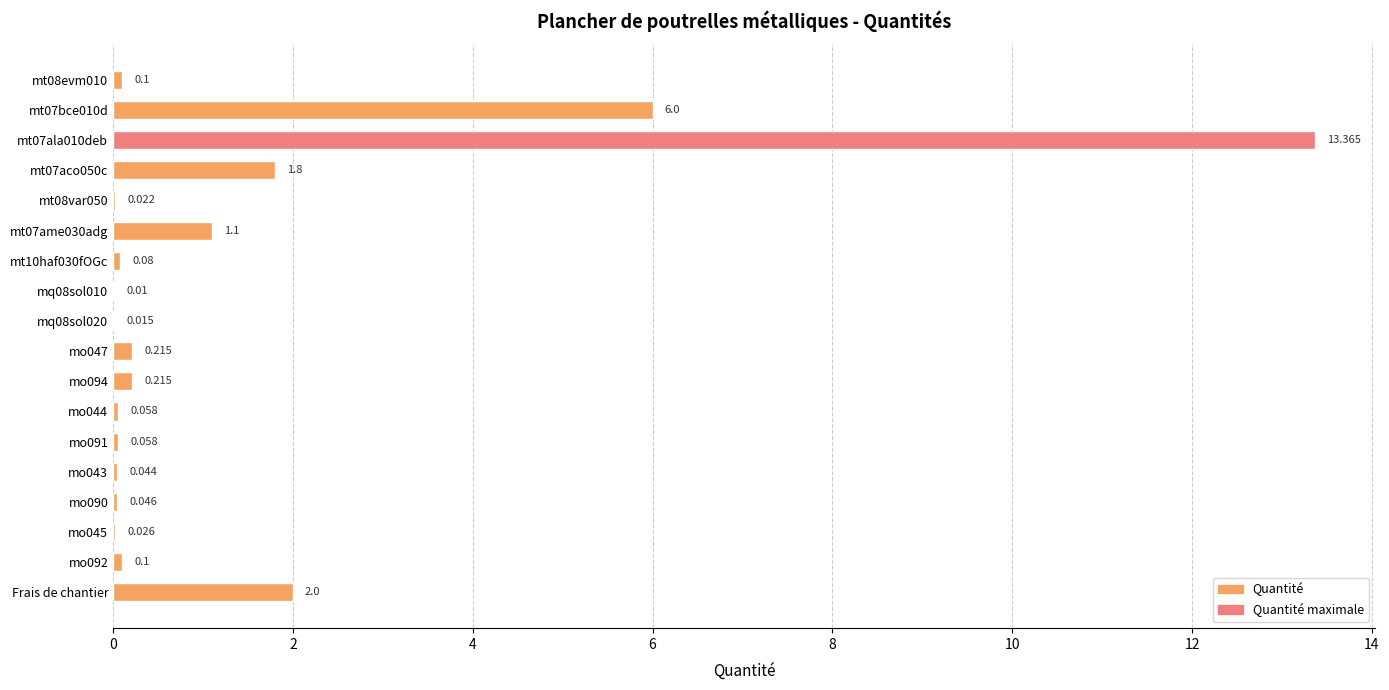

What is the maximum value shown in the chart?

13.4